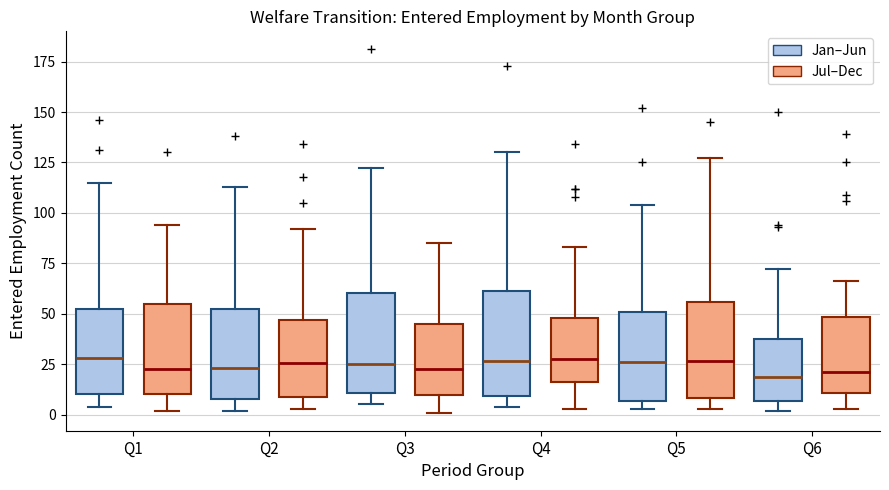

Reading left to right, read every box against the y-axis: the position of its median line, the range the box covers, and the ends of its whiskers. The values are not printed on the chart, so give them approximately, as read against the axis.

Q1 (Jan–Jun): median 30, box 10 to 55, whiskers 5 to 115
Q1 (Jul–Dec): median 25, box 10 to 55, whiskers 0 to 95
Q2 (Jan–Jun): median 25, box 10 to 55, whiskers 0 to 115
Q2 (Jul–Dec): median 25, box 10 to 45, whiskers 5 to 90
Q3 (Jan–Jun): median 25, box 10 to 60, whiskers 5 to 120
Q3 (Jul–Dec): median 25, box 10 to 45, whiskers 0 to 85
Q4 (Jan–Jun): median 25, box 10 to 60, whiskers 5 to 130
Q4 (Jul–Dec): median 30, box 15 to 50, whiskers 5 to 85
Q5 (Jan–Jun): median 25, box 5 to 50, whiskers 5 (just below the box's lower edge) to 105
Q5 (Jul–Dec): median 25, box 10 to 55, whiskers 5 to 125
Q6 (Jan–Jun): median 20, box 5 to 40, whiskers 0 to 70
Q6 (Jul–Dec): median 20, box 10 to 50, whiskers 5 to 65